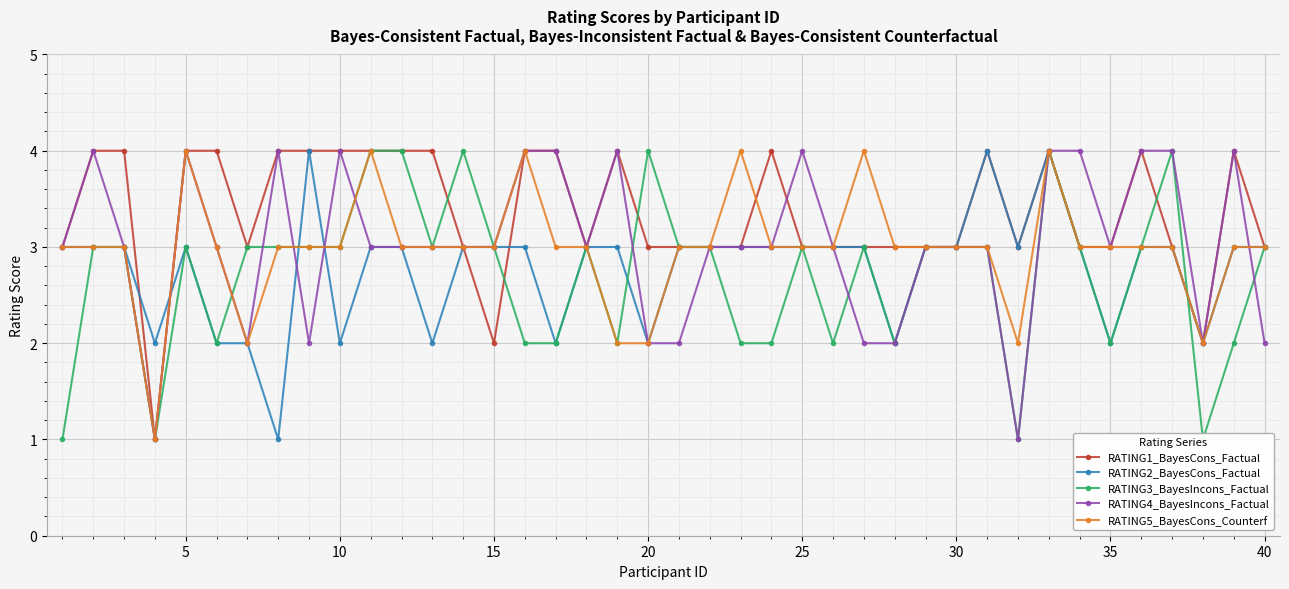

The RATING4_BayesIncons_Factual series shows 2 at 5. True or false?

False